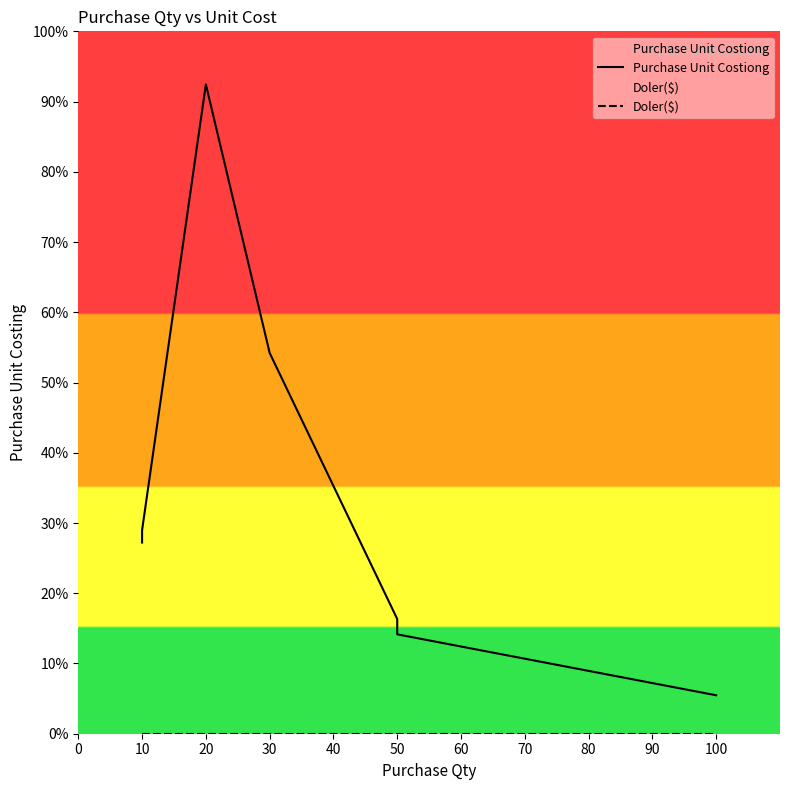

True or false: Doler($) and Purchase Unit Costiong cross at least once.

False